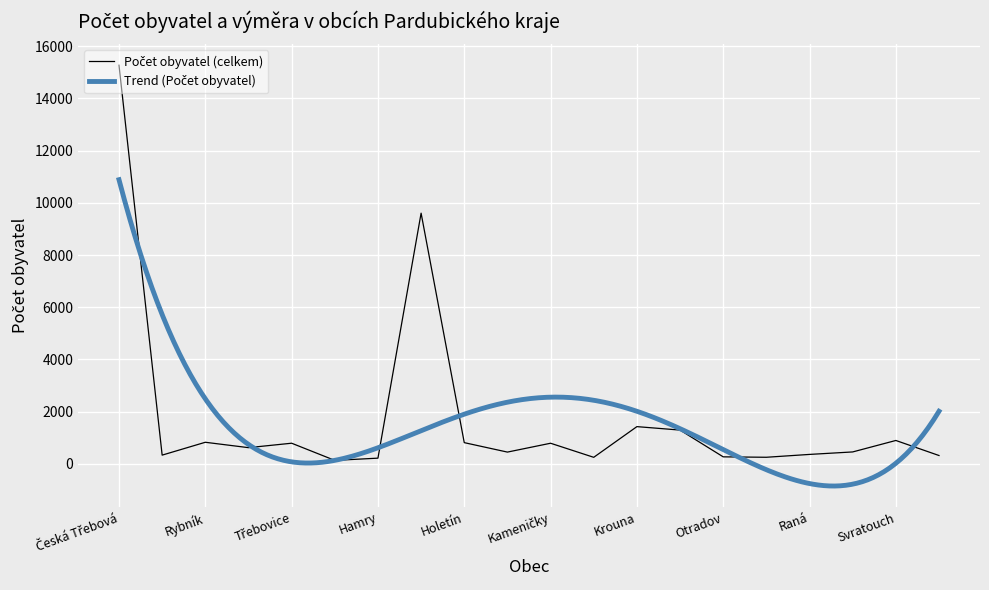

What is the label of the 14th point from the right?

Hamry